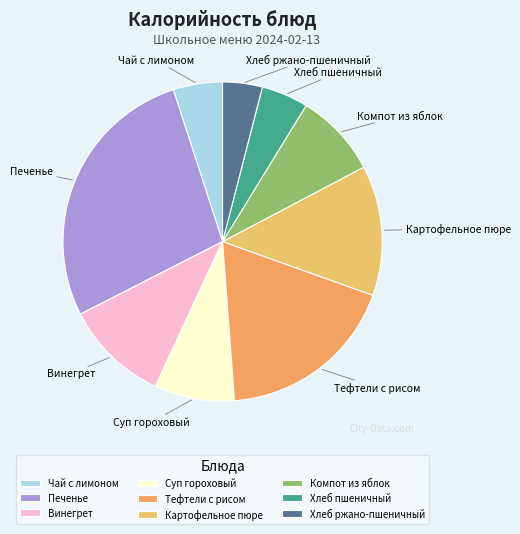

Is it true that Хлеб пшеничный is 18% of the pie?

False